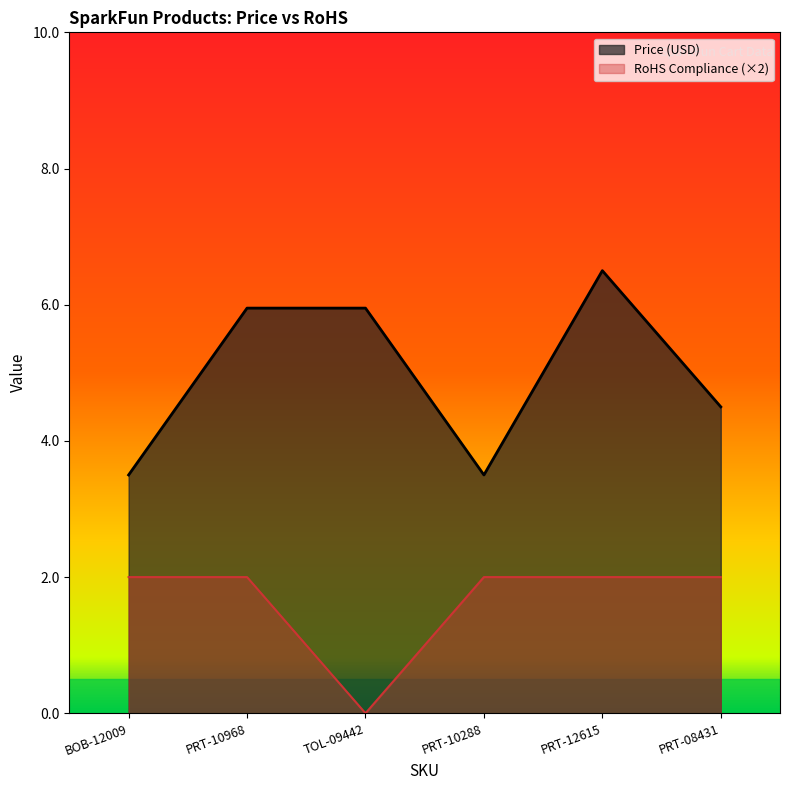

Rank the categories by Price (USD) value from lowest to highest.

BOB-12009, PRT-10288, PRT-08431, PRT-10968, TOL-09442, PRT-12615